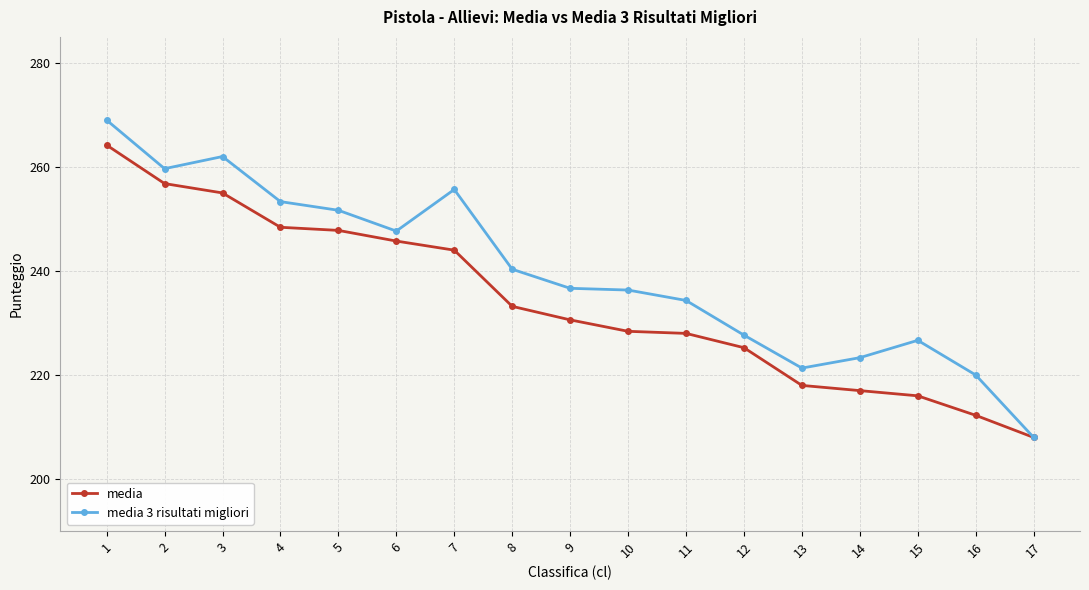

Rank the series by their average value, from highest to lowest.

media 3 risultati migliori, media